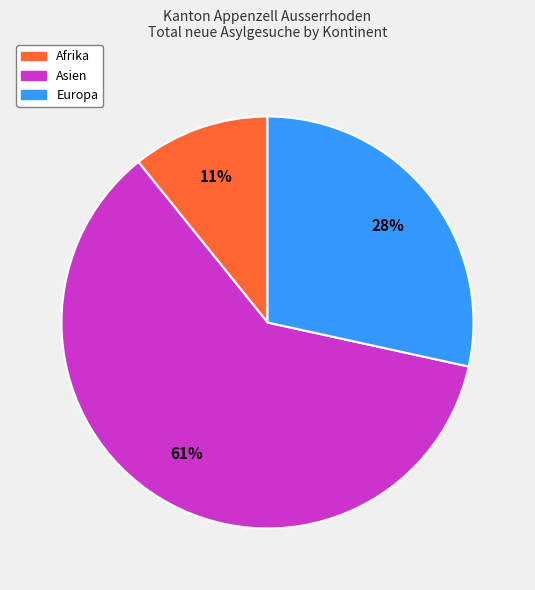

Does any single category account for the majority?

Yes